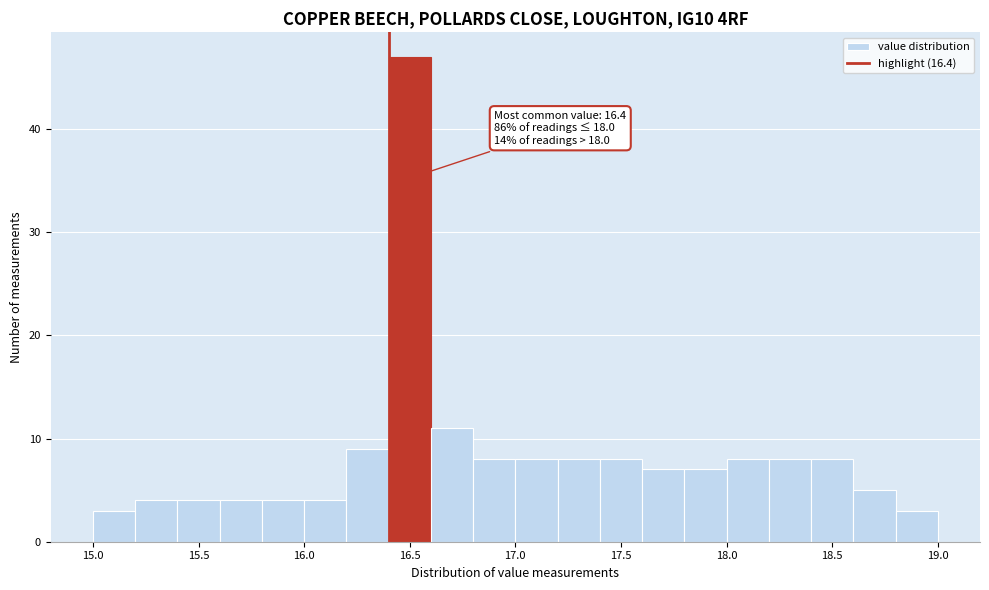

Which range on the x-axis has the tallest bar?

16.4 to 16.6